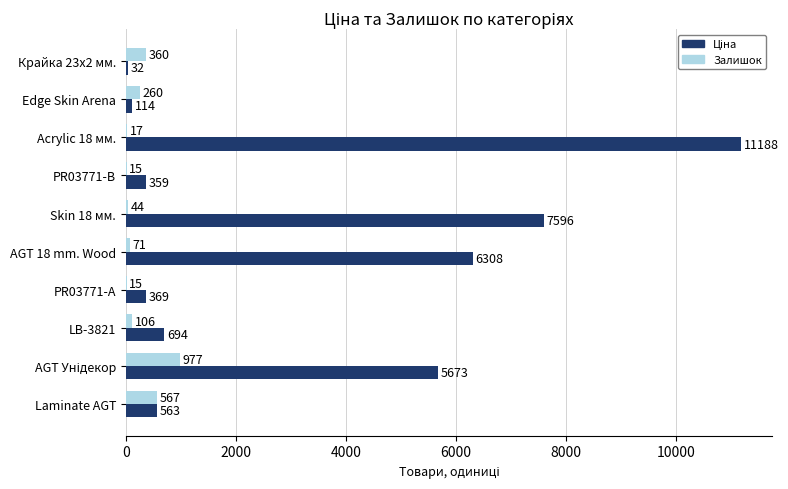

Which category has the highest value across all series?

Acrylic 18 мм.